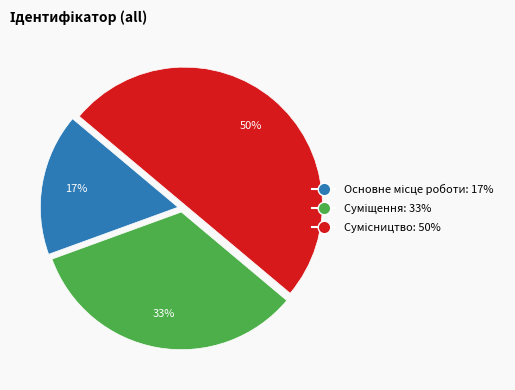

To the nearest percent, what is the average slice percentage?

33%